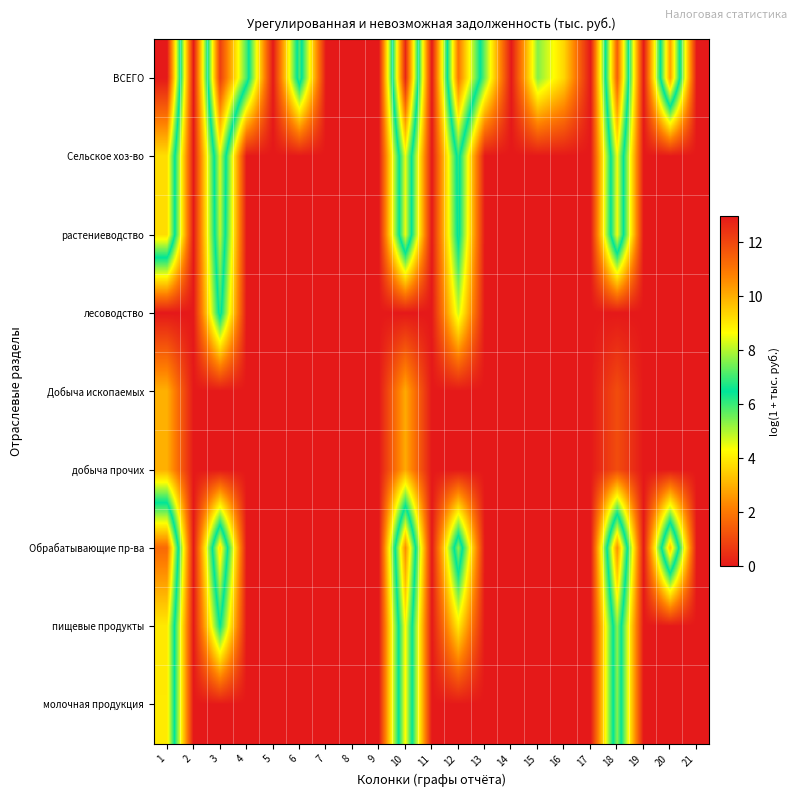

What is the maximum value shown in the chart?

13.0